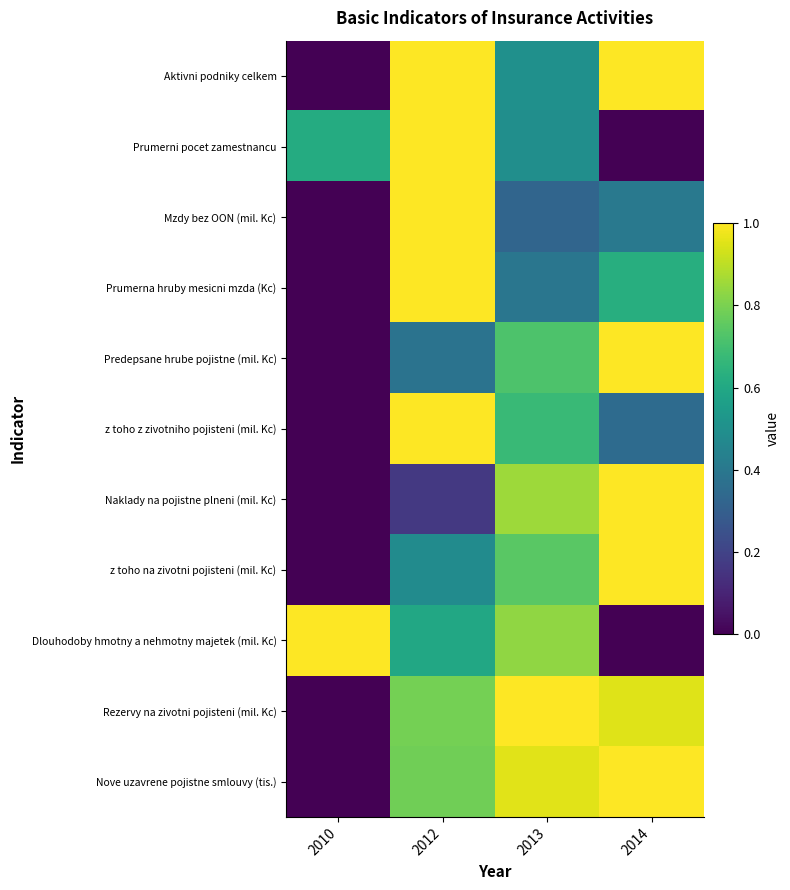

Reading right to left, list all the values displayed in this chart.

Aktivni podniky celkem: 2014=1.0	2013=0.5	2012=1.0	2010=0.0
Prumerni pocet zamestnancu: 2014=0.0	2013=0.5	2012=1.0	2010=0.6
Mzdy bez OON (mil. Kc): 2014=0.4	2013=0.3	2012=1.0	2010=0.0
Prumerna hruby mesicni mzda (Kc): 2014=0.6	2013=0.4	2012=1.0	2010=0.0
Predepsane hrube pojistne (mil. Kc): 2014=1.0	2013=0.7	2012=0.4	2010=0.0
z toho z zivotniho pojisteni (mil. Kc): 2014=0.3	2013=0.7	2012=1.0	2010=0.0
Naklady na pojistne plneni (mil. Kc): 2014=1.0	2013=0.9	2012=0.2	2010=0.0
z toho na zivotni pojisteni (mil. Kc): 2014=1.0	2013=0.7	2012=0.5	2010=0.0
Dlouhodoby hmotny a nehmotny majetek (mil. Kc): 2014=0.0	2013=0.8	2012=0.6	2010=1.0
Rezervy na zivotni pojisteni (mil. Kc): 2014=1.0	2013=1.0	2012=0.8	2010=0.0
Nove uzavrene pojistne smlouvy (tis.): 2014=1.0	2013=1.0	2012=0.8	2010=0.0